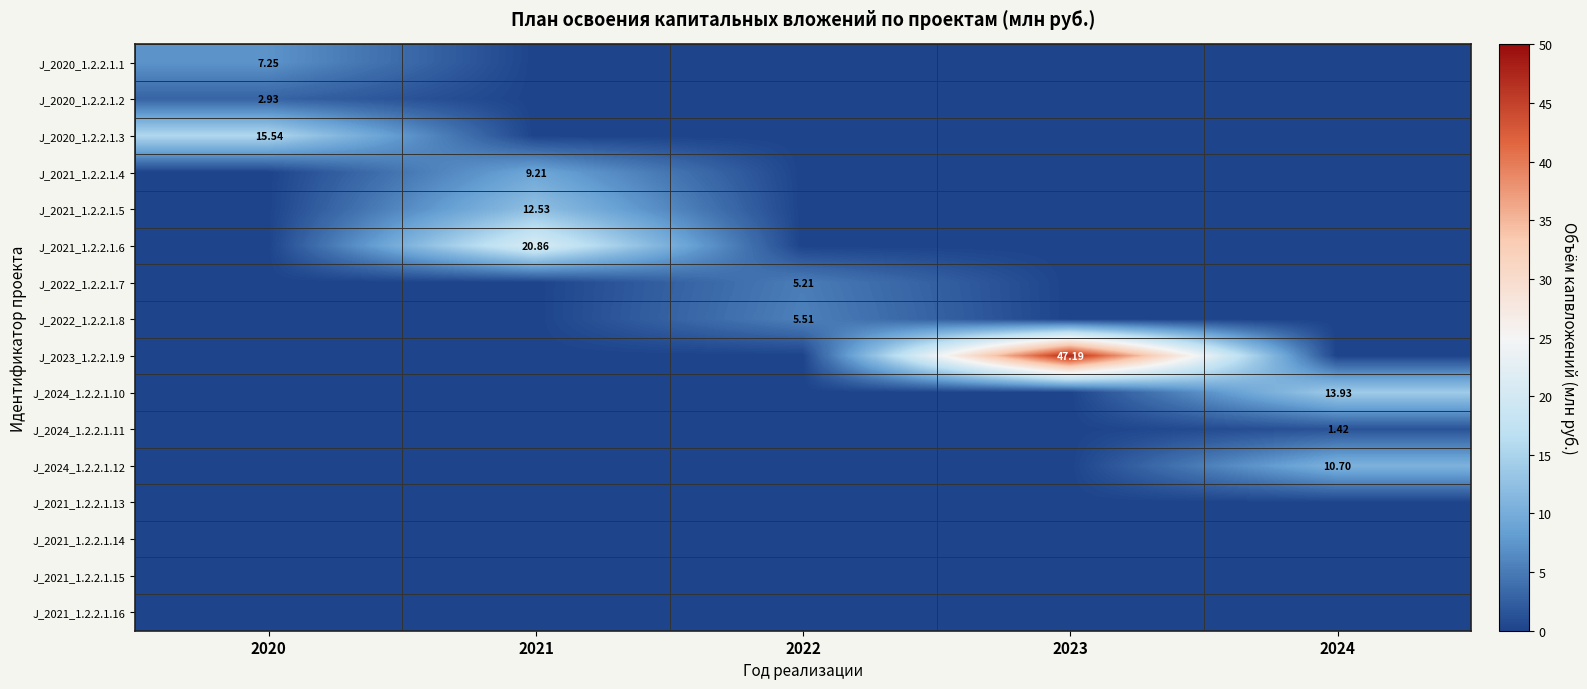

How many categories are shown in the chart?

5